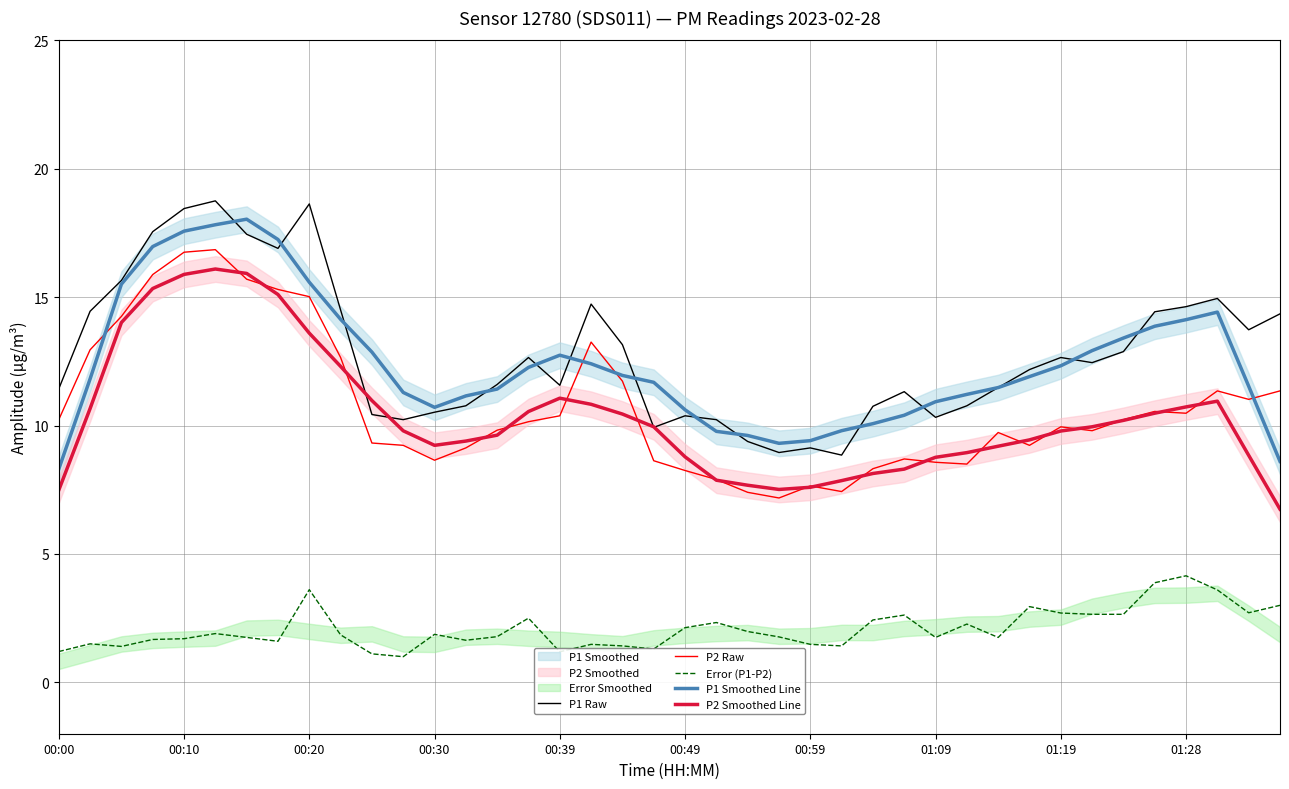

In P1 Smoothed Line, how many points are higher than both neighbors (excluding endpoints)?

3